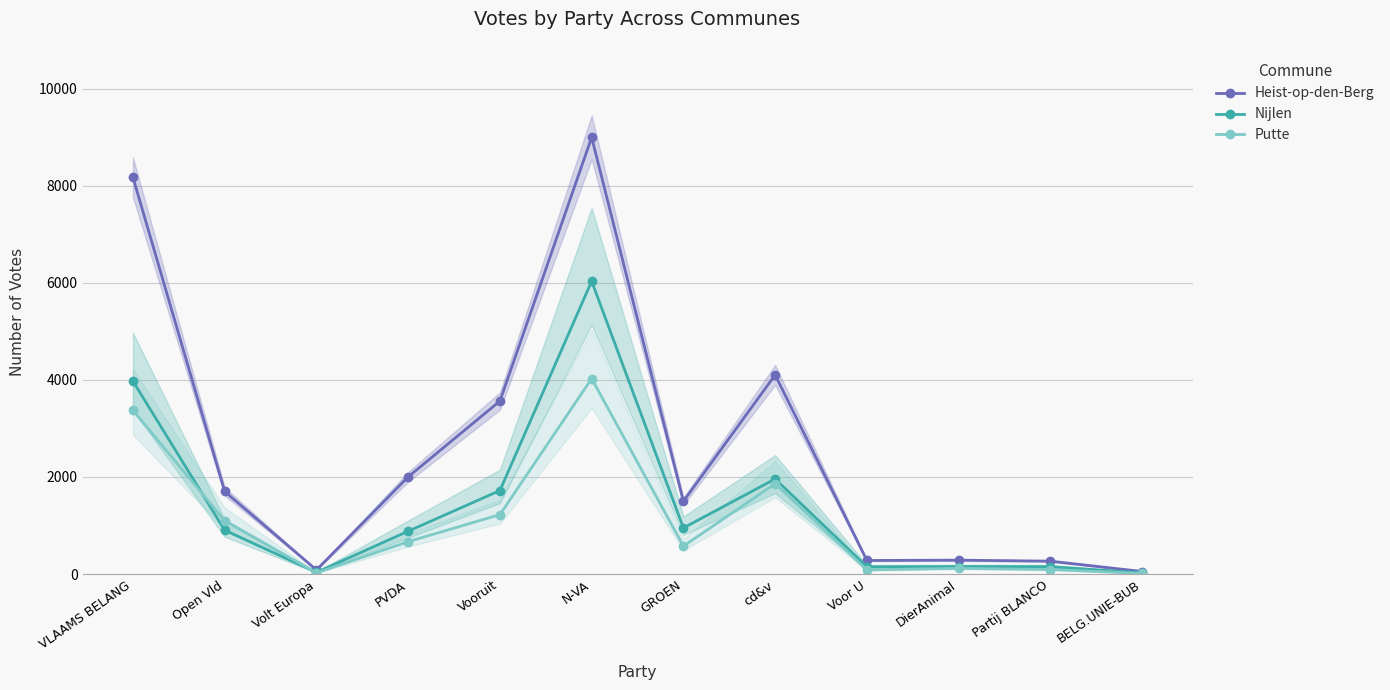

How many intersections are there between Nijlen and Putte?

2